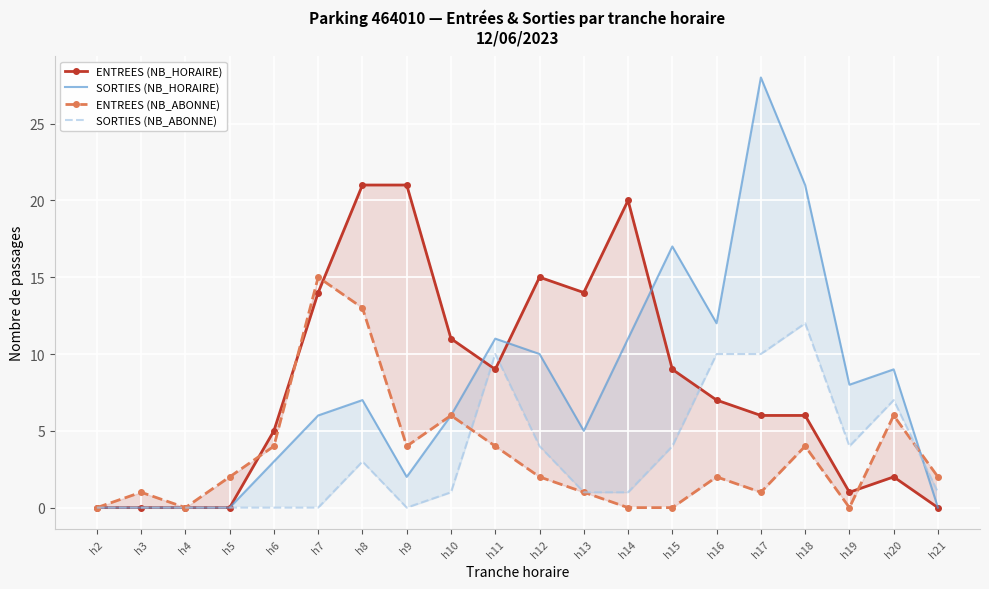

At which label does SORTIES (NB_HORAIRE) reach its peak?

h17